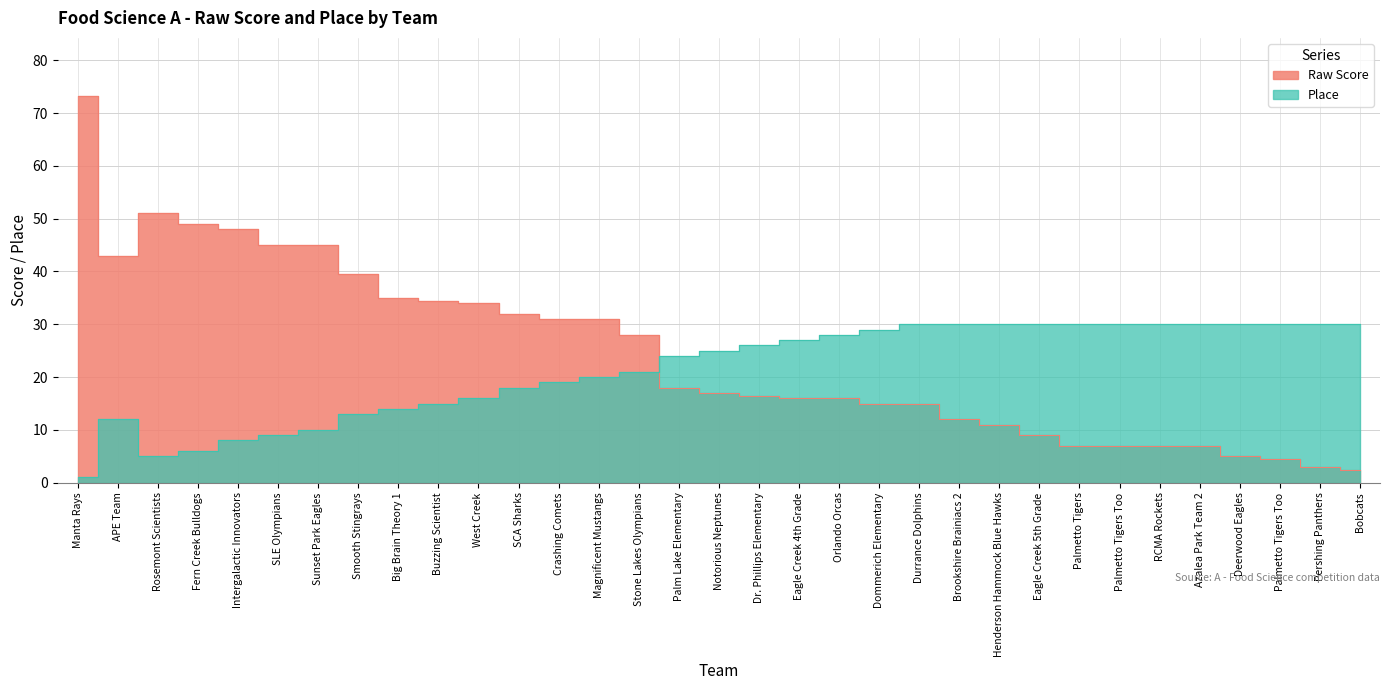

What is the label of the 31st point from the right?

Rosemont Scientists